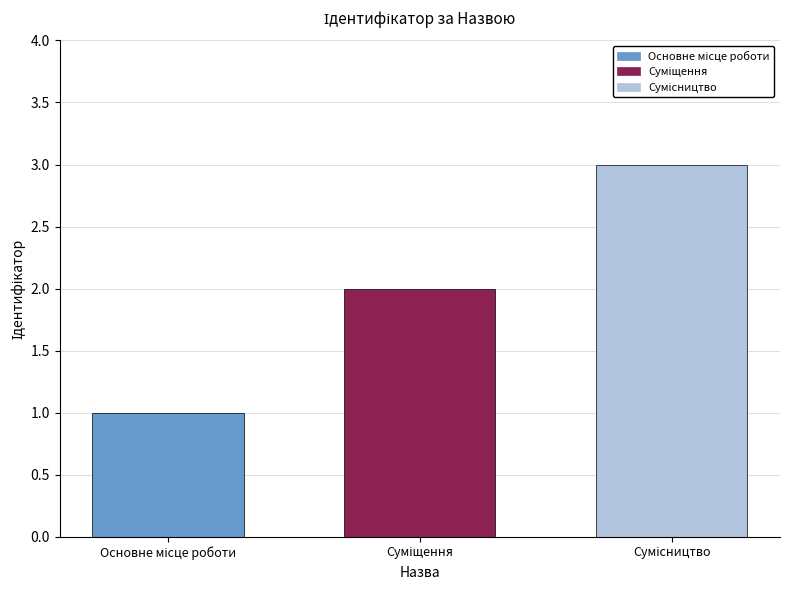

How many bars are there in total?

3